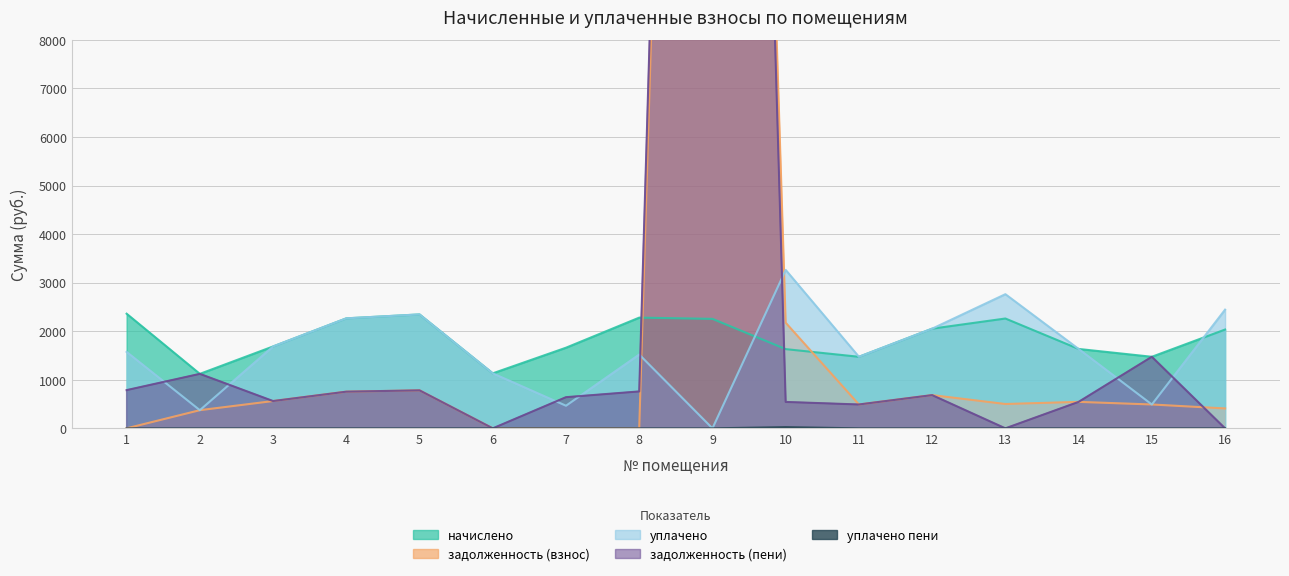

Is it true that задолженность (взнос) equals 161.6 at 5?

False